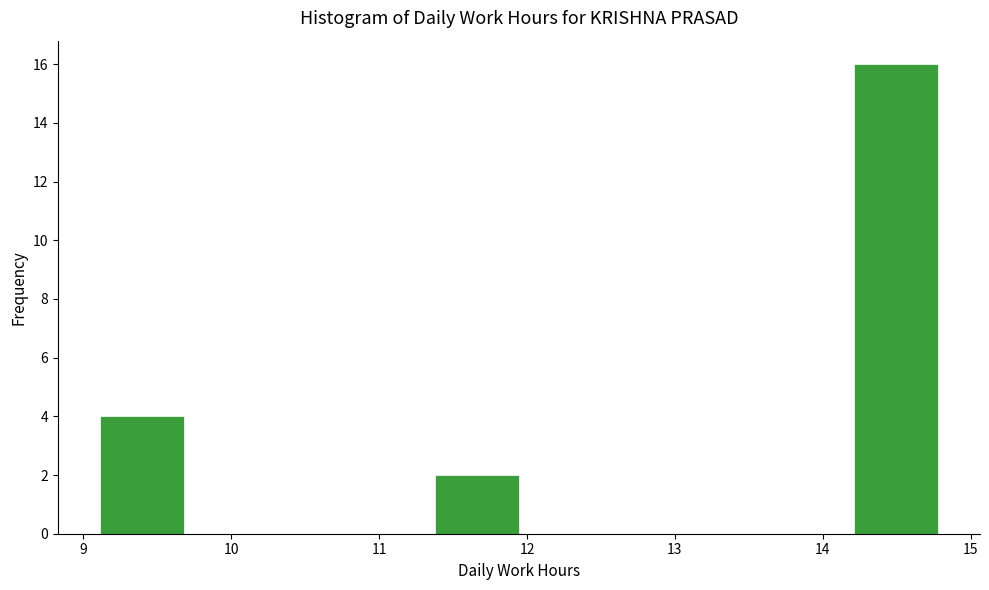

What is the height of the bar covering 11.4 to 11.9 on the x-axis? Neither the bar edges nor the heights are printed on the chart, so give them approximately, as read against the axes.

2